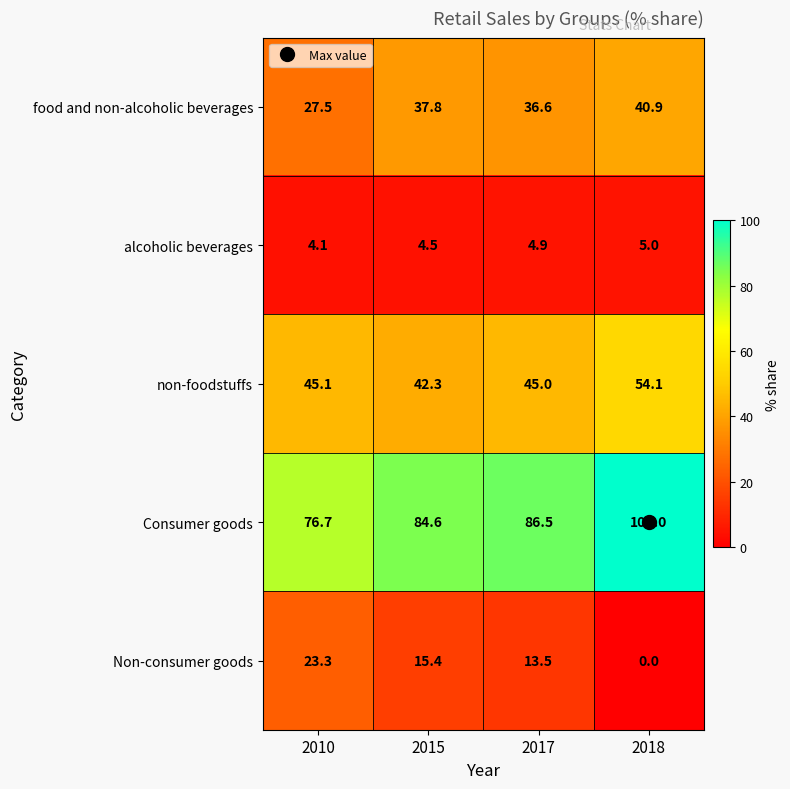

How many series are shown in this chart?

5